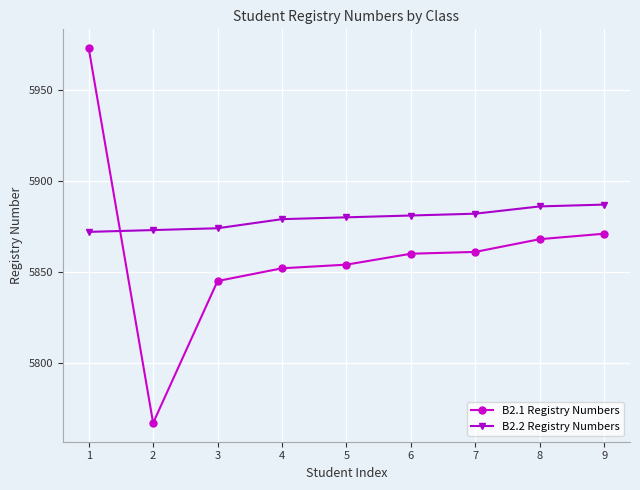

List the series in order of their overall mean, lowest first.

B2.1 Registry Numbers, B2.2 Registry Numbers